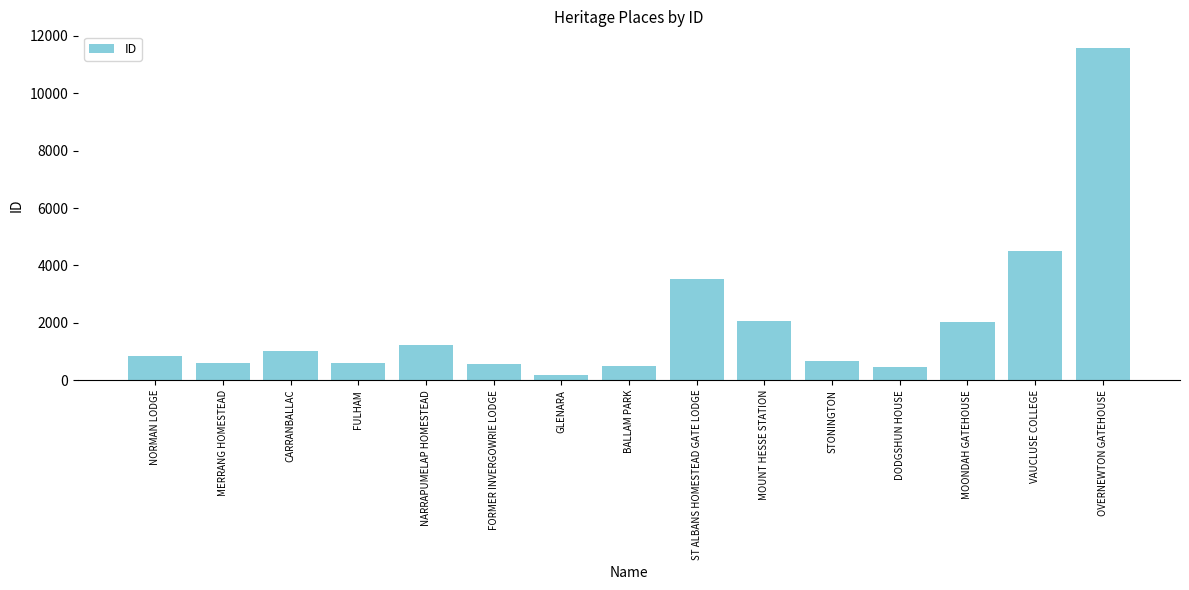

The value at MOONDAH GATEHOUSE is 2031. True or false?

True